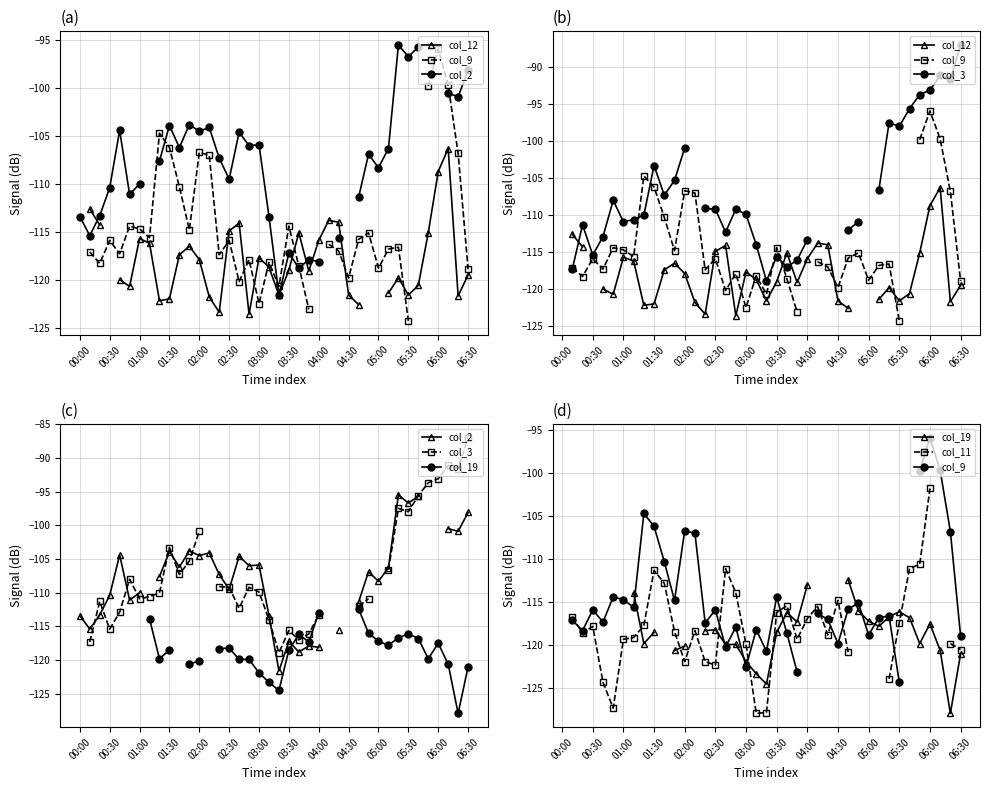

How many col_12 values are between -120 and -115?

15